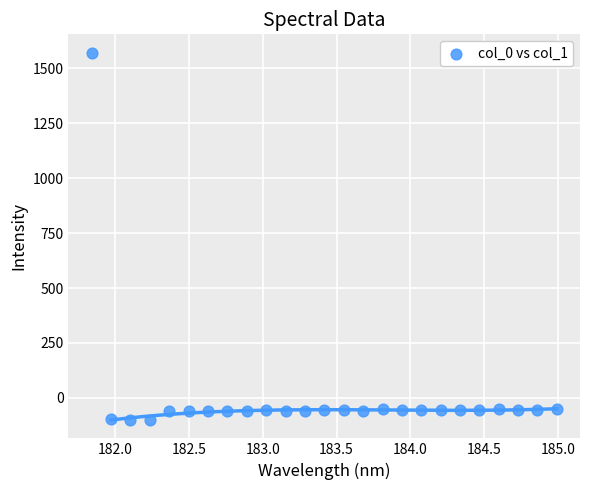

What is the range of Y values (max minus min)?

1671.8